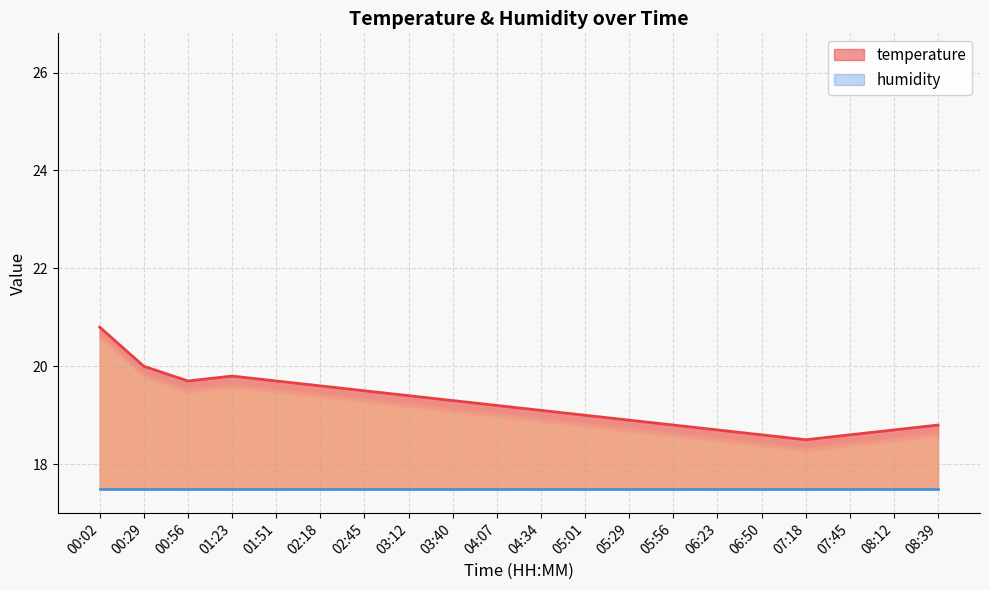

Count the number of values greater than 19.

11